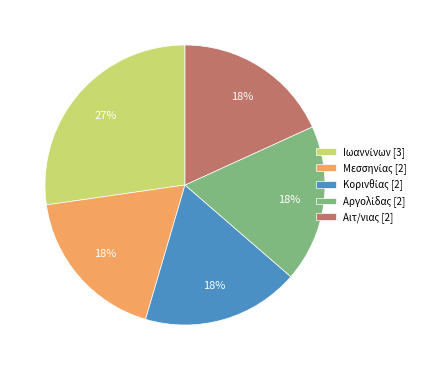

Is there any slice that represents more than half of the pie?

No